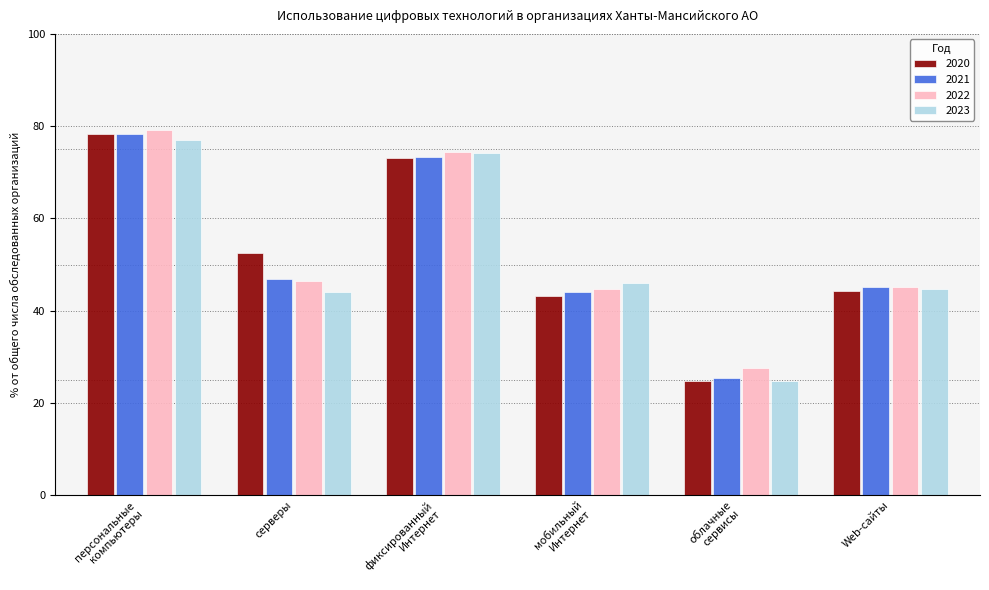

Which series changed the most between серверы and мобильный
Интернет?

2020